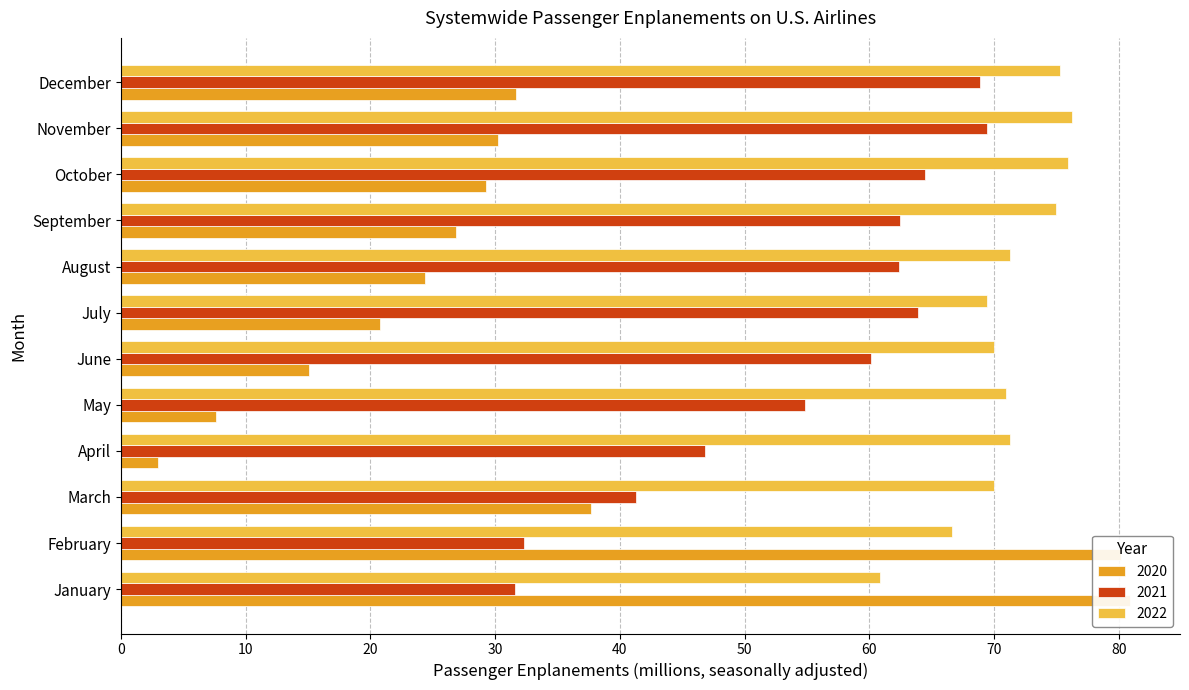

What is the approximate value of 2022 at March?

70.0